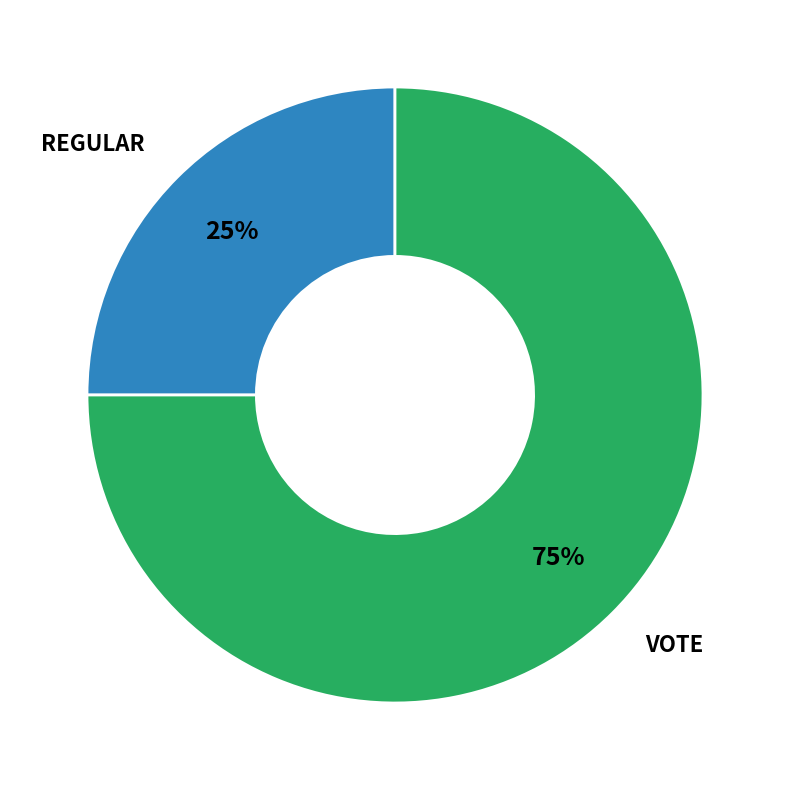

To the nearest percent, what is the average slice percentage?

50%